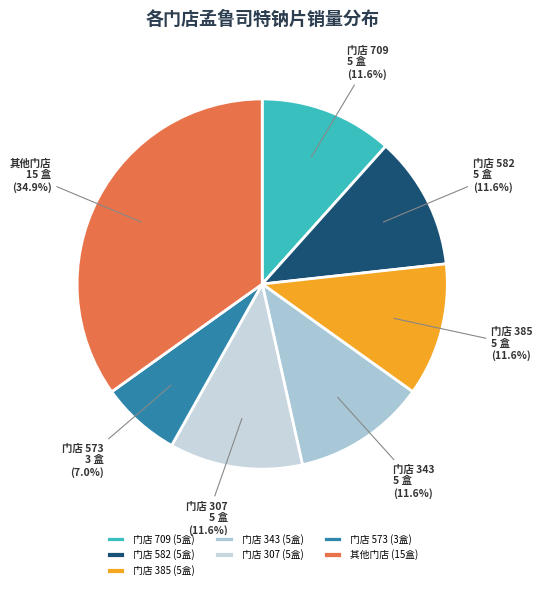

Do 门店 307 and 门店 343 together represent more than half of the pie?

No